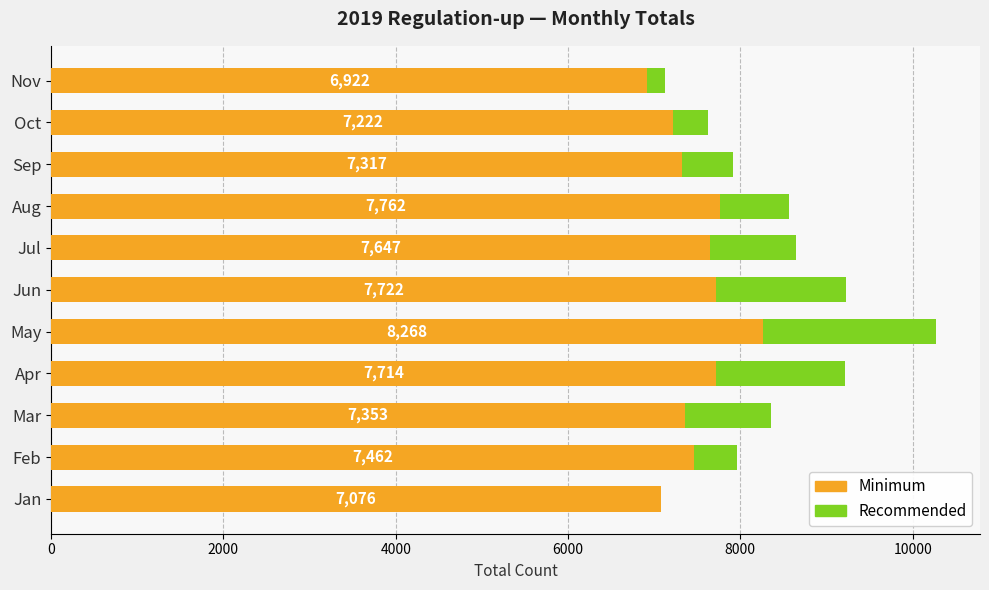

What is the total value across all series at Jan?

7076